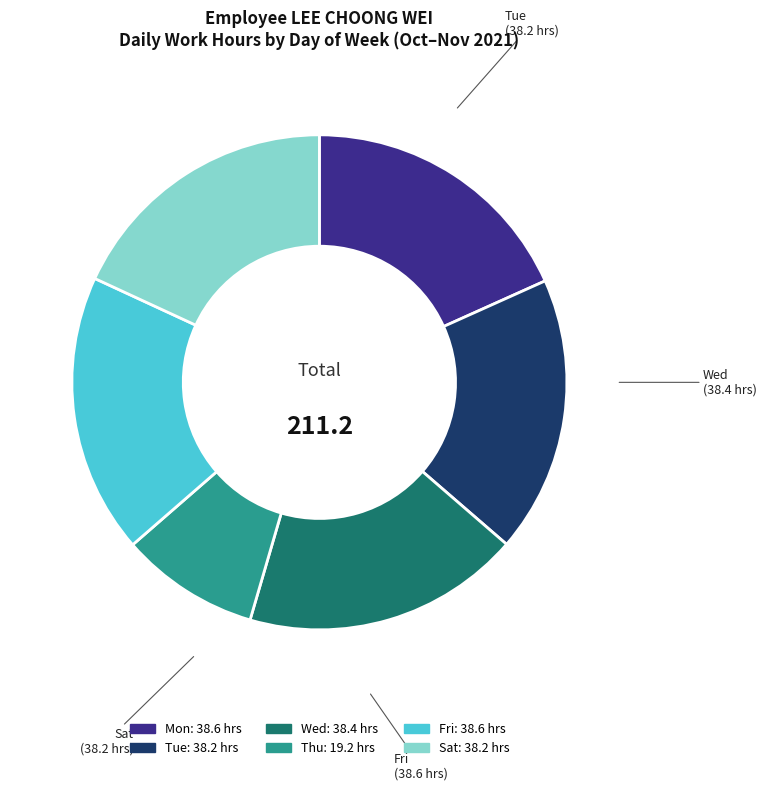

Does any single category account for the majority?

No